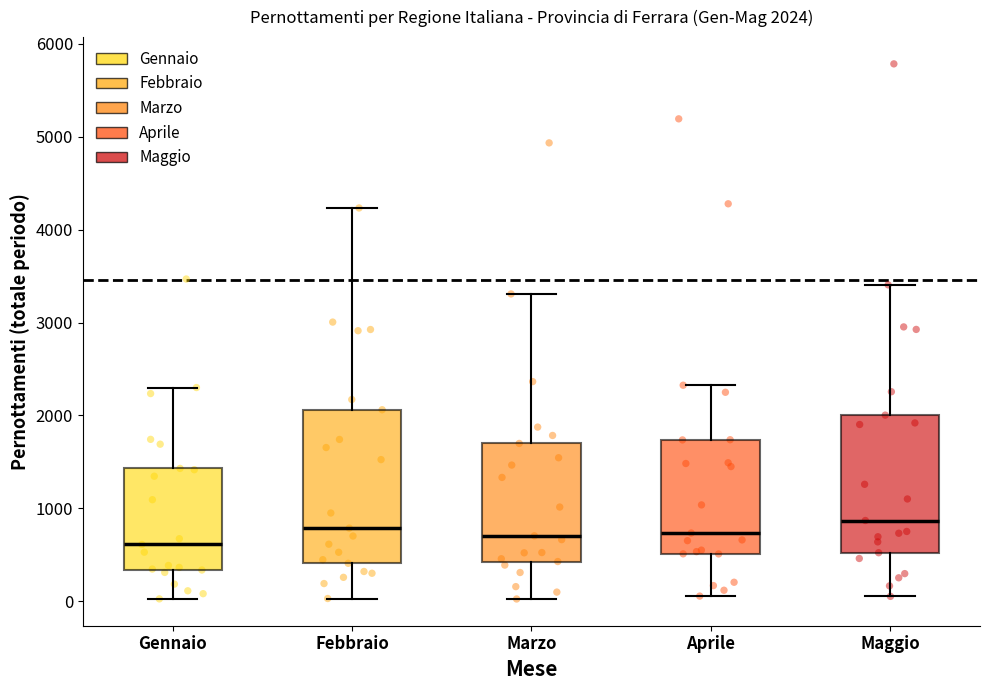

Comparing the boxes themselves (not the whiskers), which one is the tallest?

Febbraio